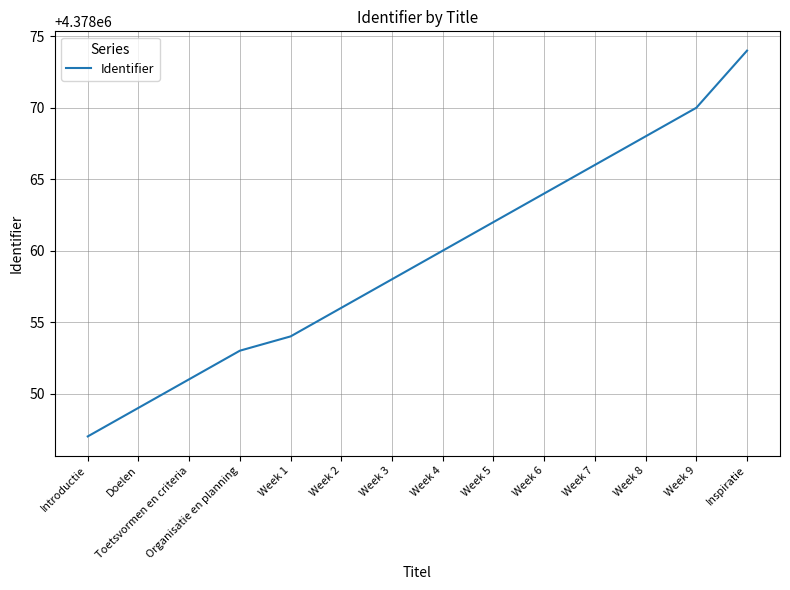

Which label corresponds to the largest value in the chart?

Inspiratie